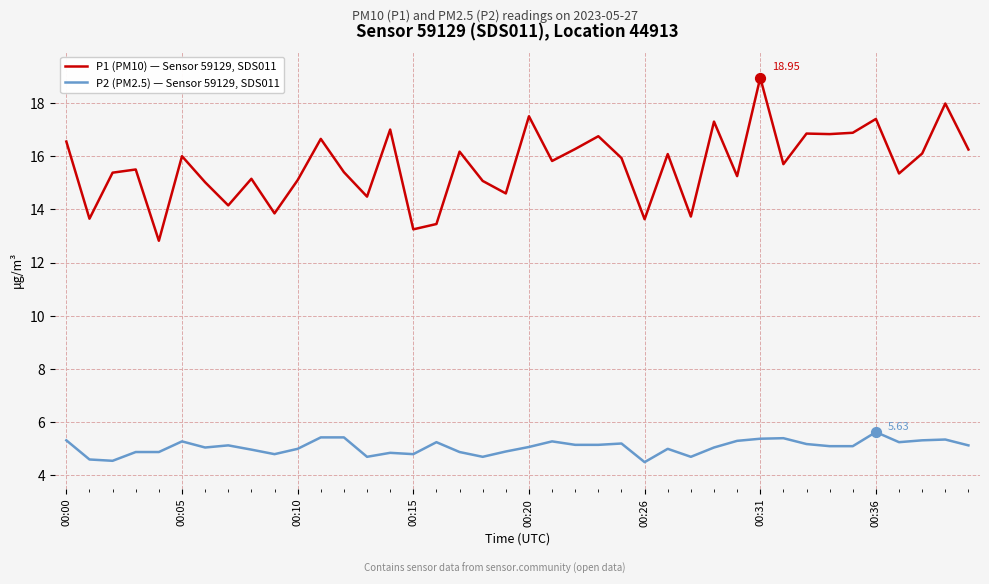

True or false: P2 (PM2.5) — Sensor 59129, SDS011 and P1 (PM10) — Sensor 59129, SDS011 cross at least once.

False